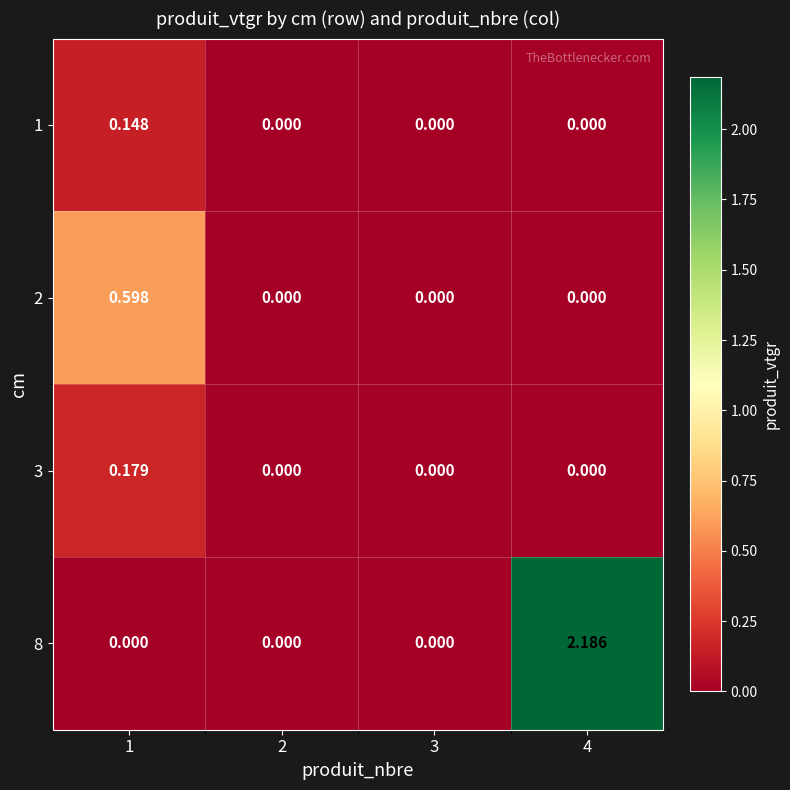

List the series in order of their peak value, lowest first.

1, 3, 2, 8